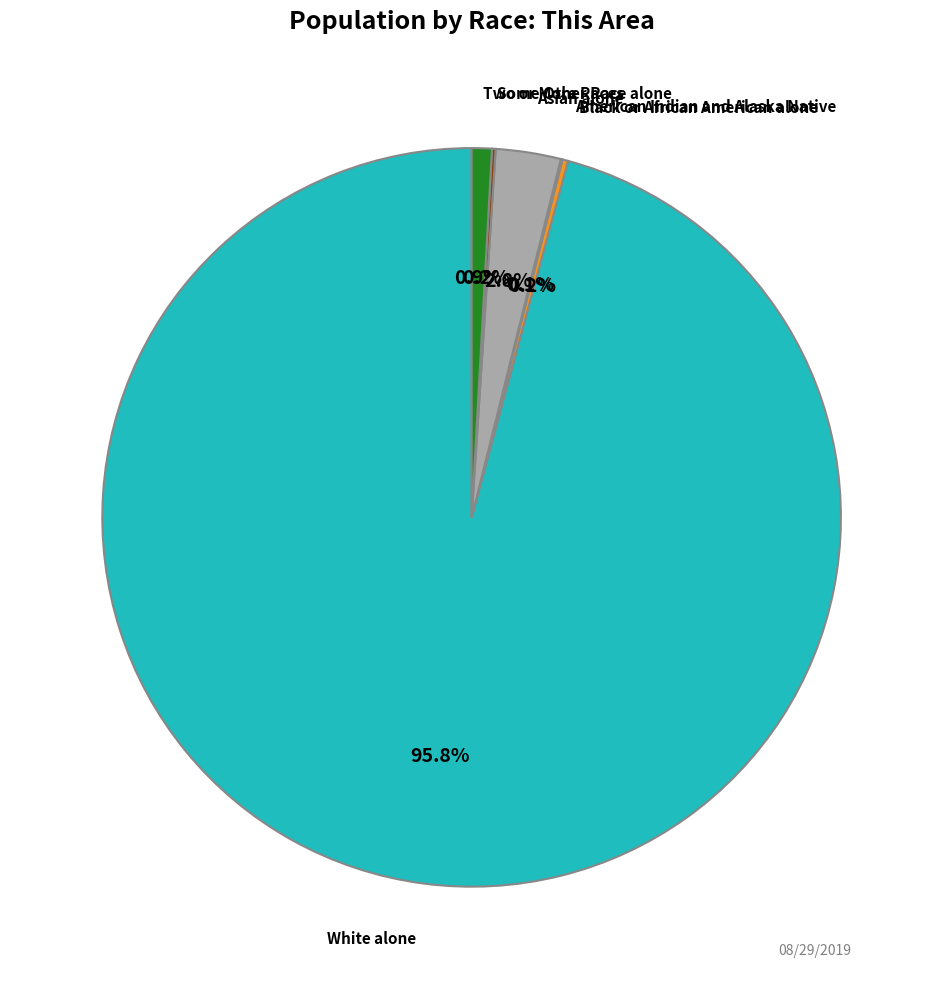

Is there a majority slice in this chart?

Yes